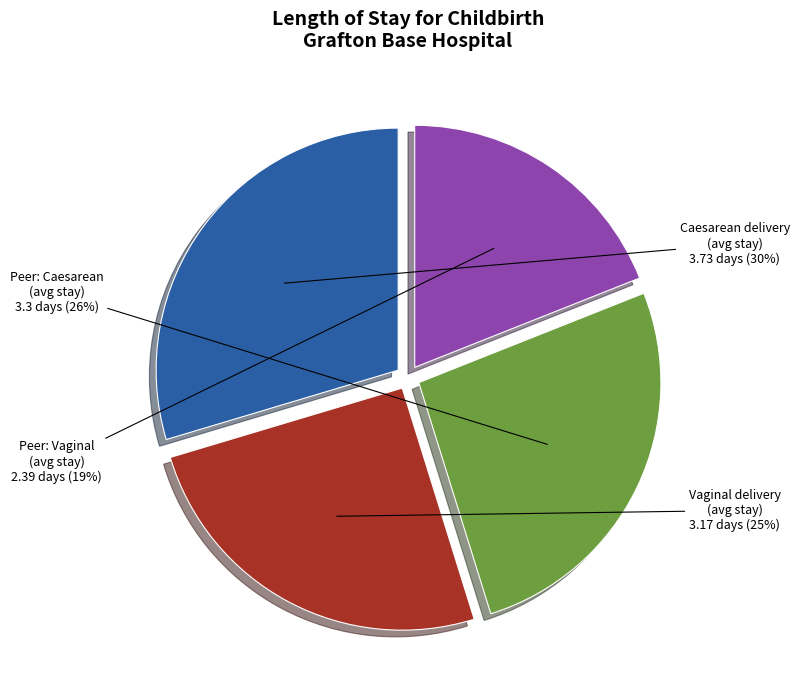

Does any single category account for the majority?

No